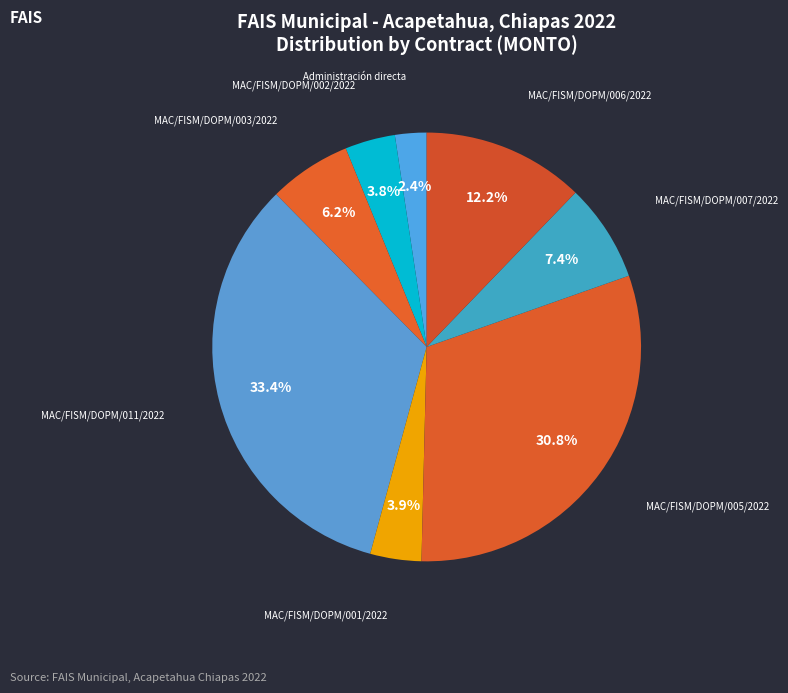

To the nearest percent, what percentage of the pie is MAC/FISM/DOPM/003/2022?

6%